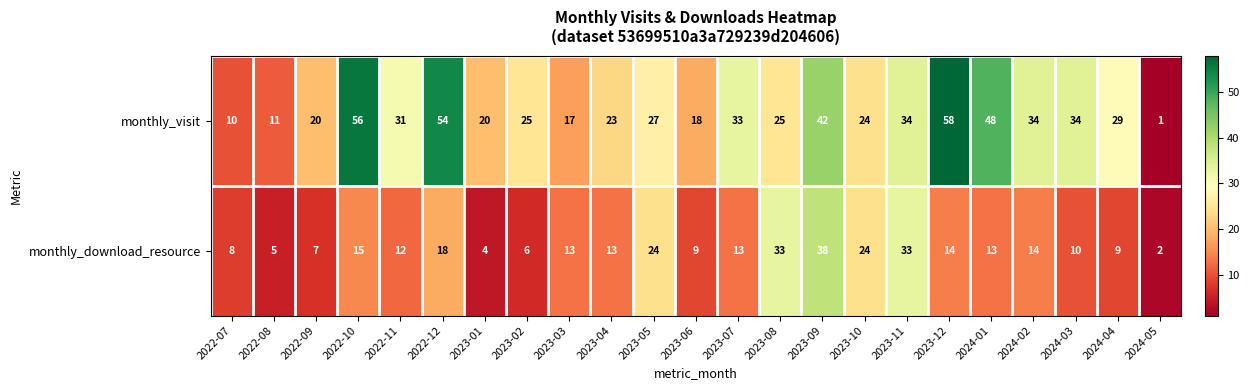

What is the difference between the monthly_download_resource values at 2022-10 and 2022-12?

3